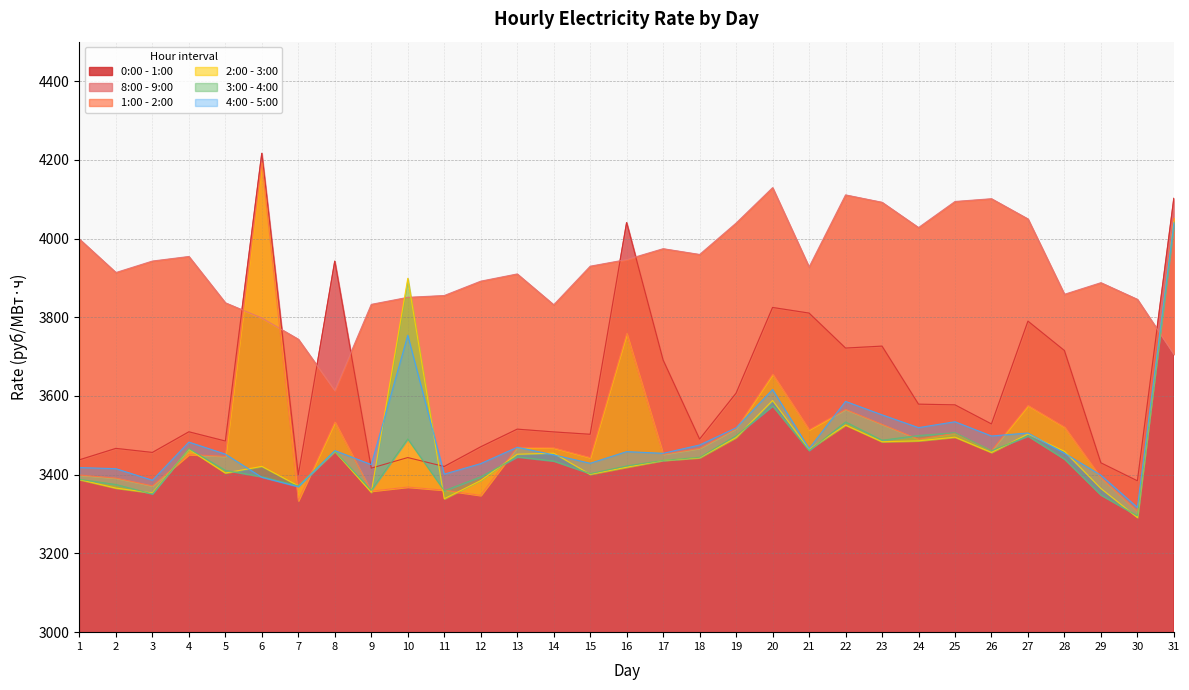

What is the total value across all series at 2?

20928.1